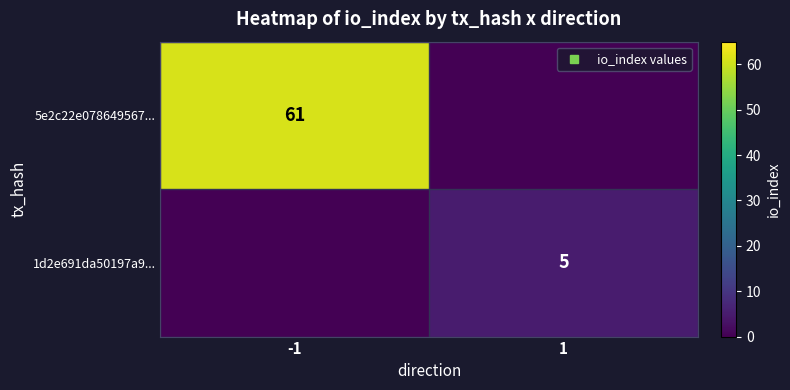

At which category is the sum across all series the highest?

-1